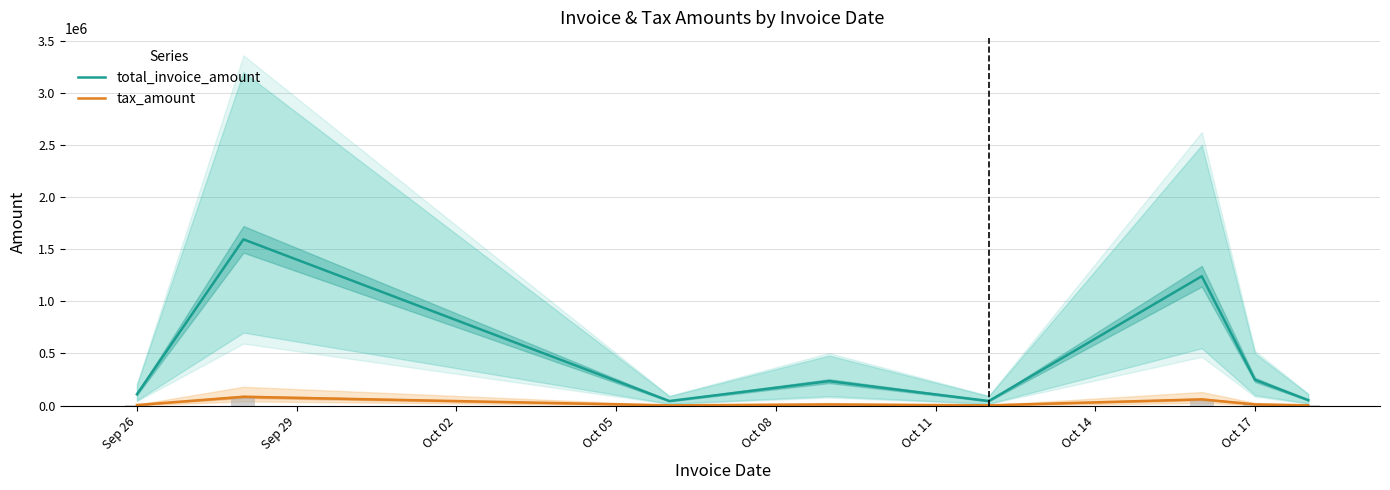

What are all the series names shown in the legend?

total_invoice_amount, tax_amount